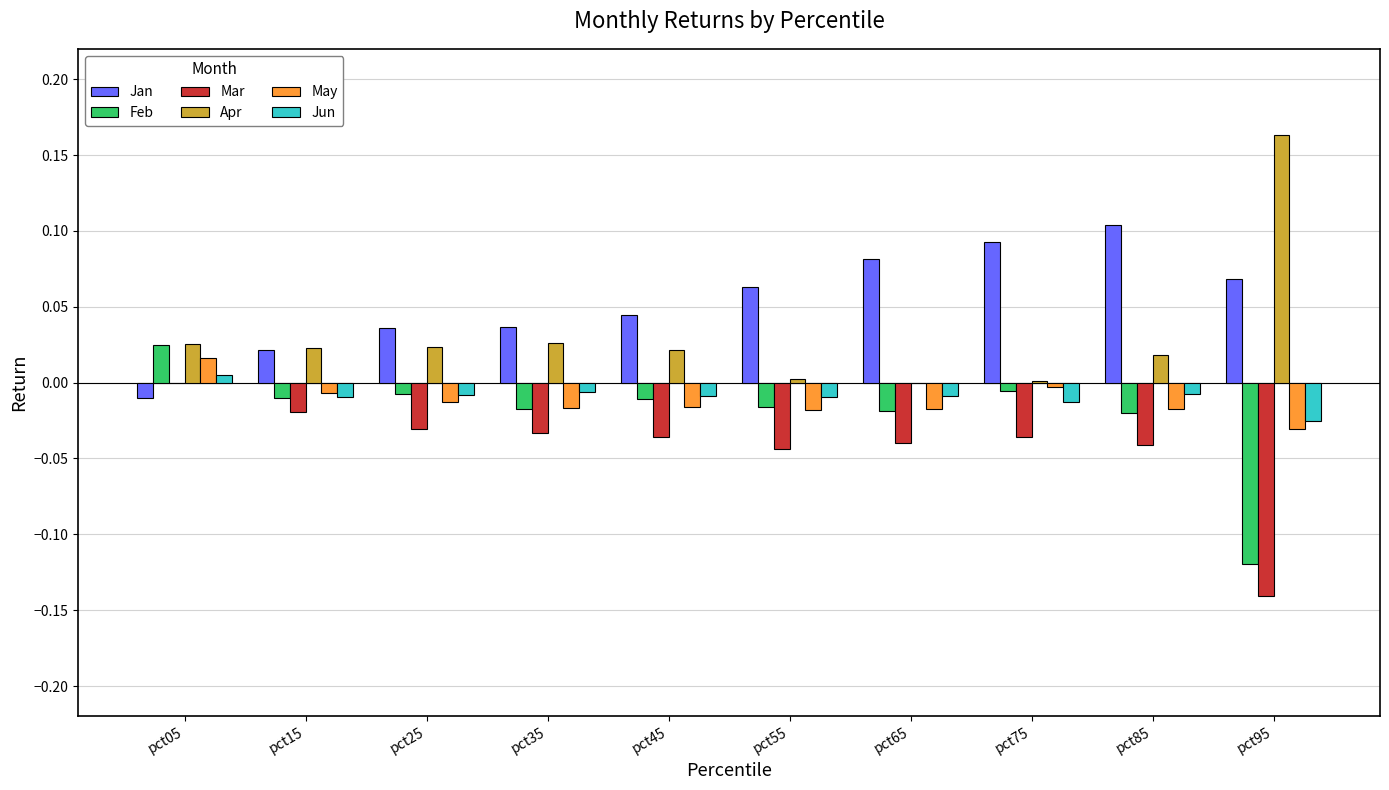

Which category has the highest value in the Feb series?

pct05